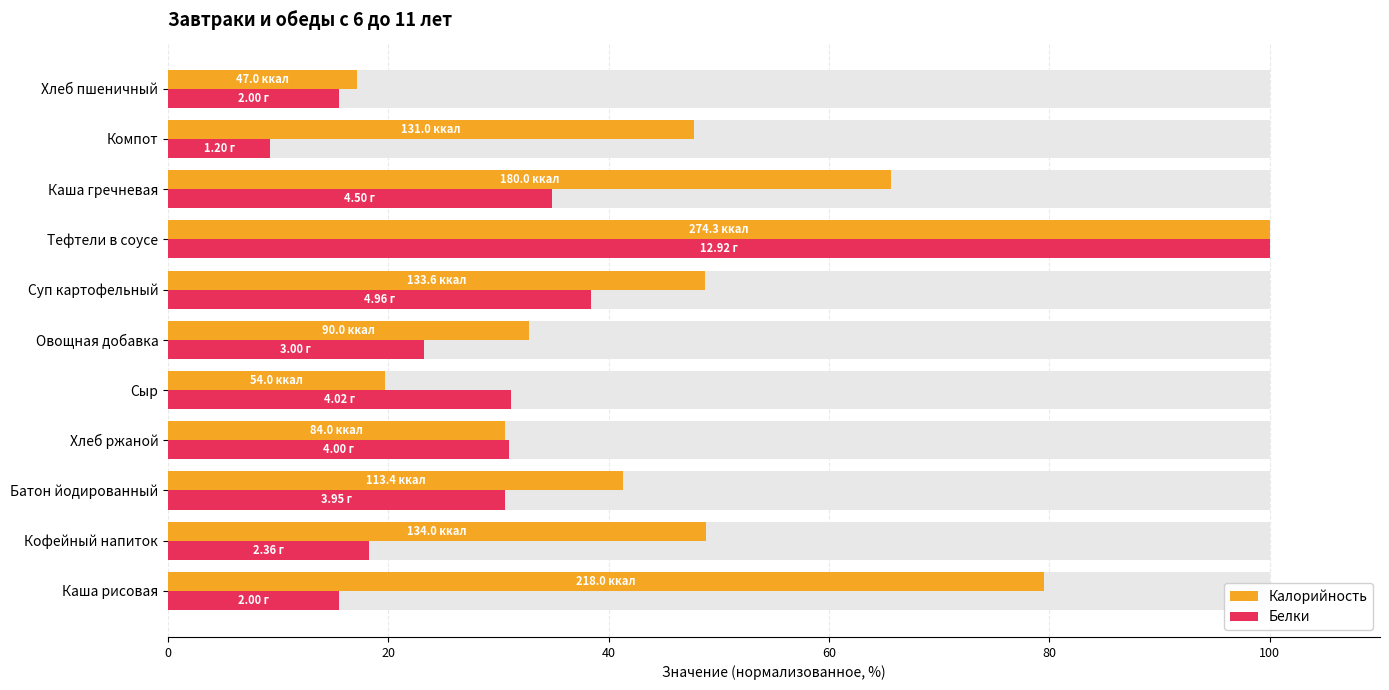

Which series changed the most between Батон йодированный and Хлеб ржаной?

Калорийность